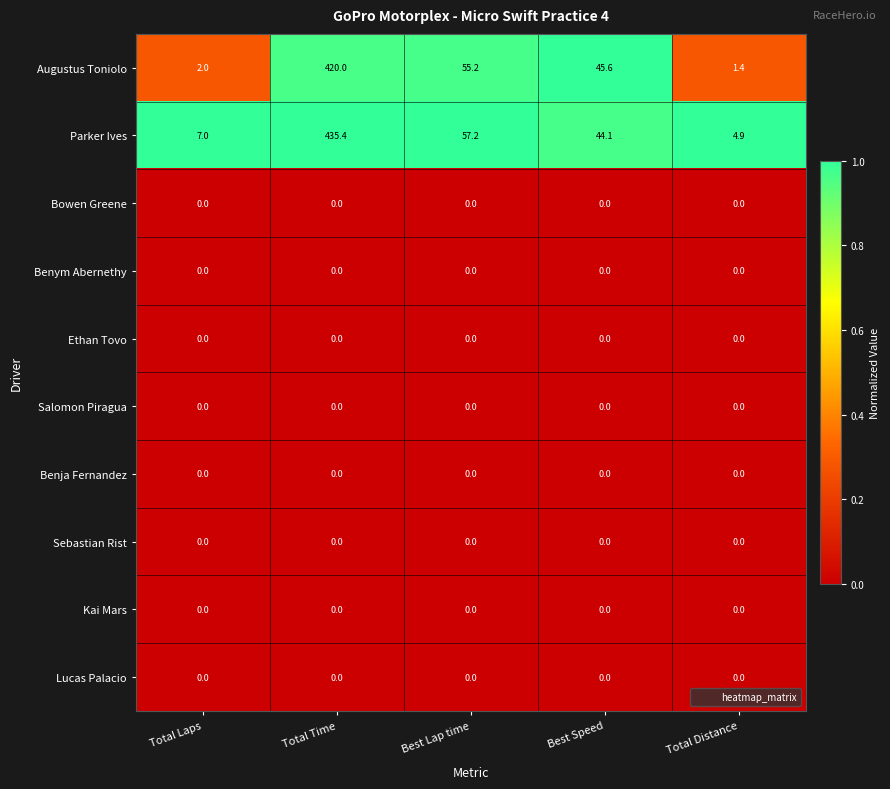

Which label corresponds to the largest value in the chart?

Total Time